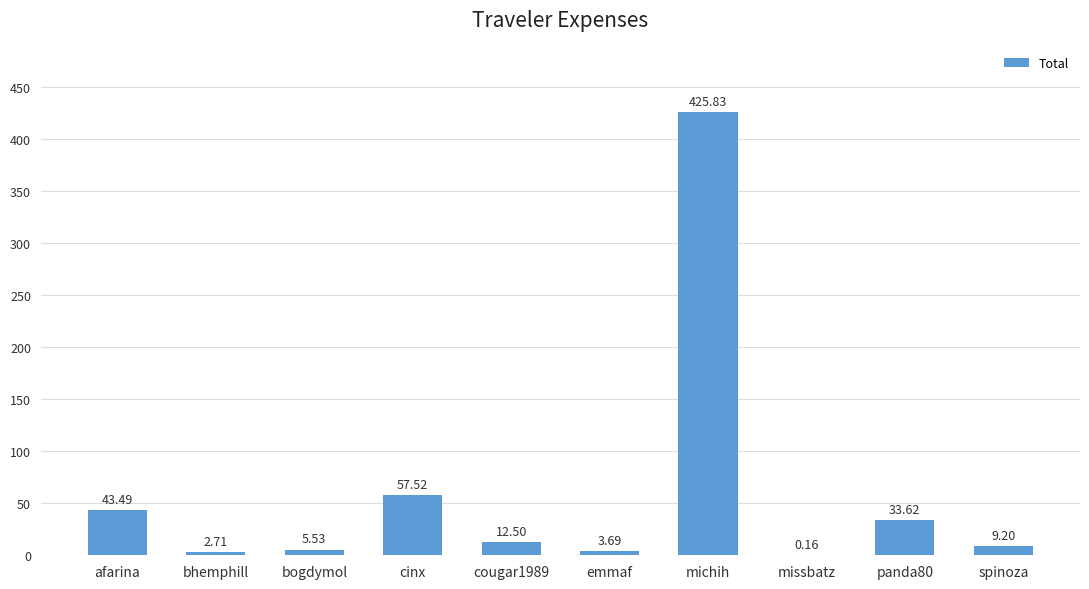

What is the sum of the values at spinoza and panda80?

42.8